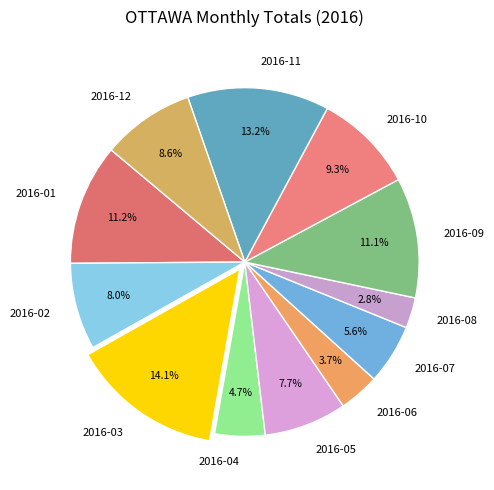

Is the sum of 2016-12 and 2016-08 greater than half?

No